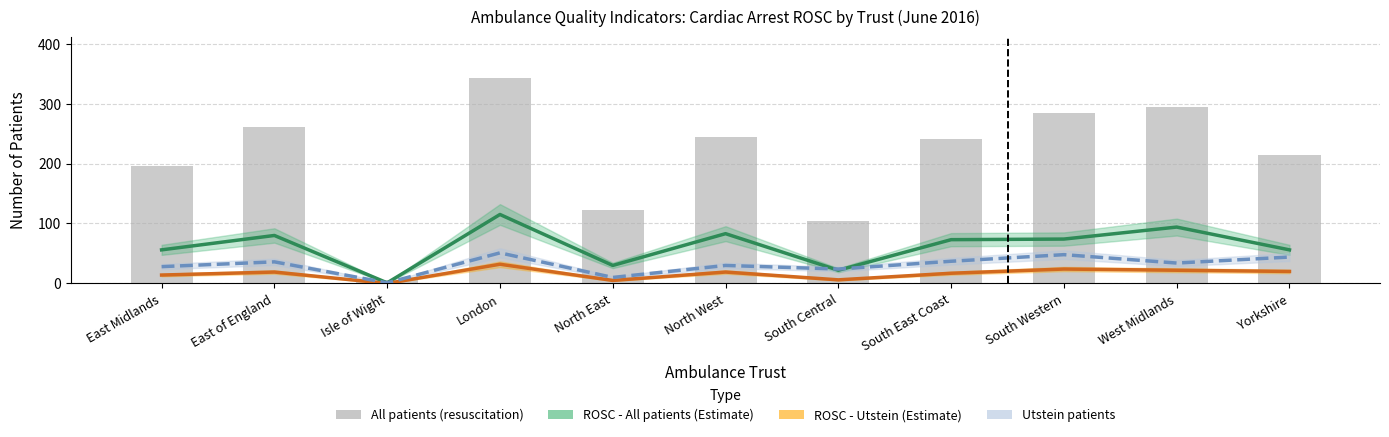

How many data points does each series have?

11